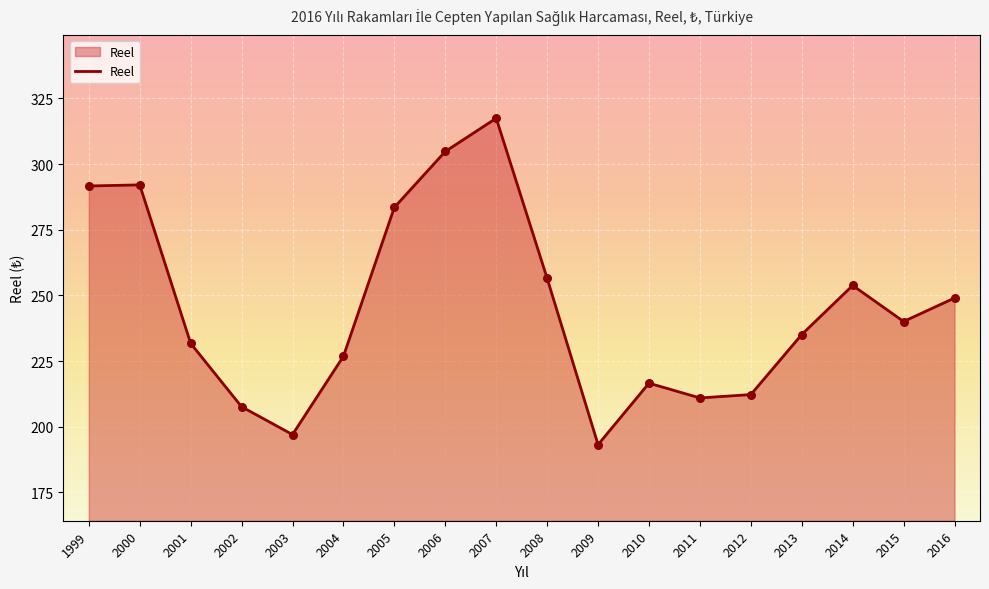

Between 1999 and 2007, which is larger?

2007